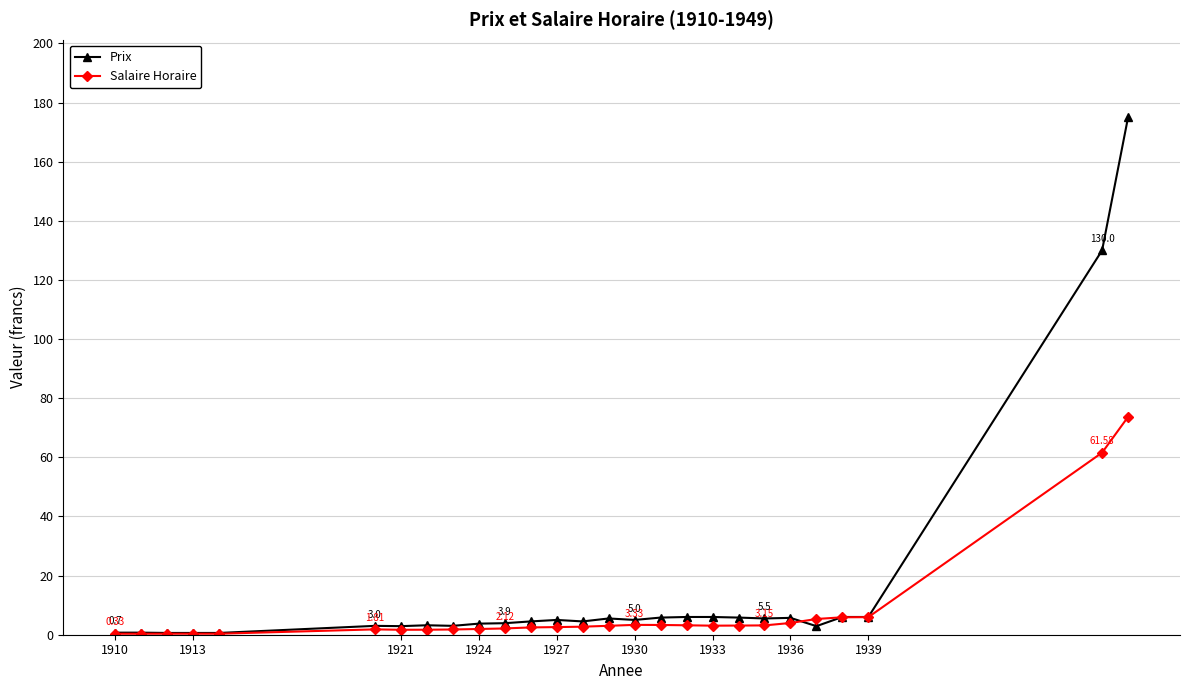

How many lines are shown in the chart?

2